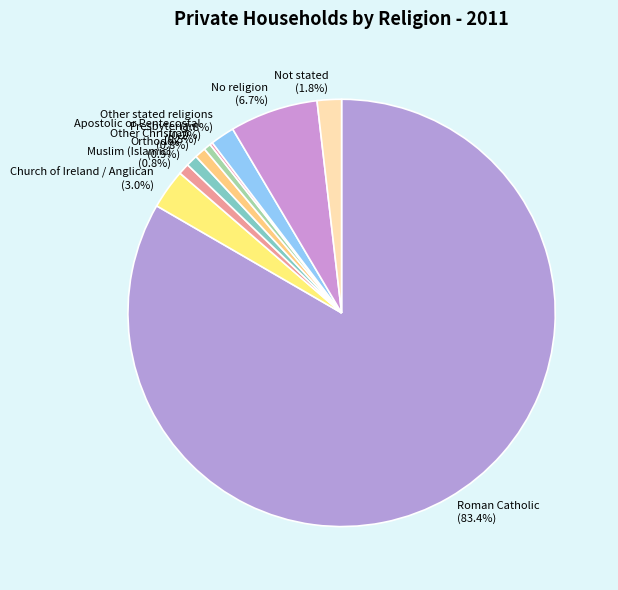

Does Roman Catholic account for over 50% of the chart?

Yes